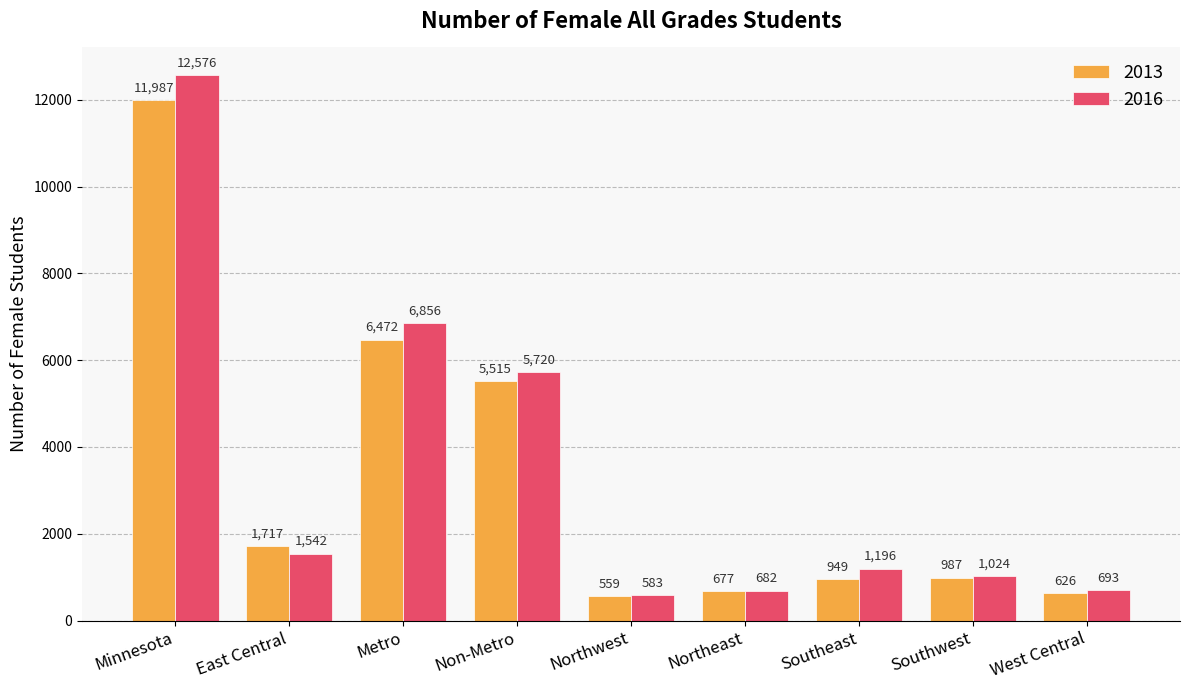

Which series has the largest range (max minus min)?

2016